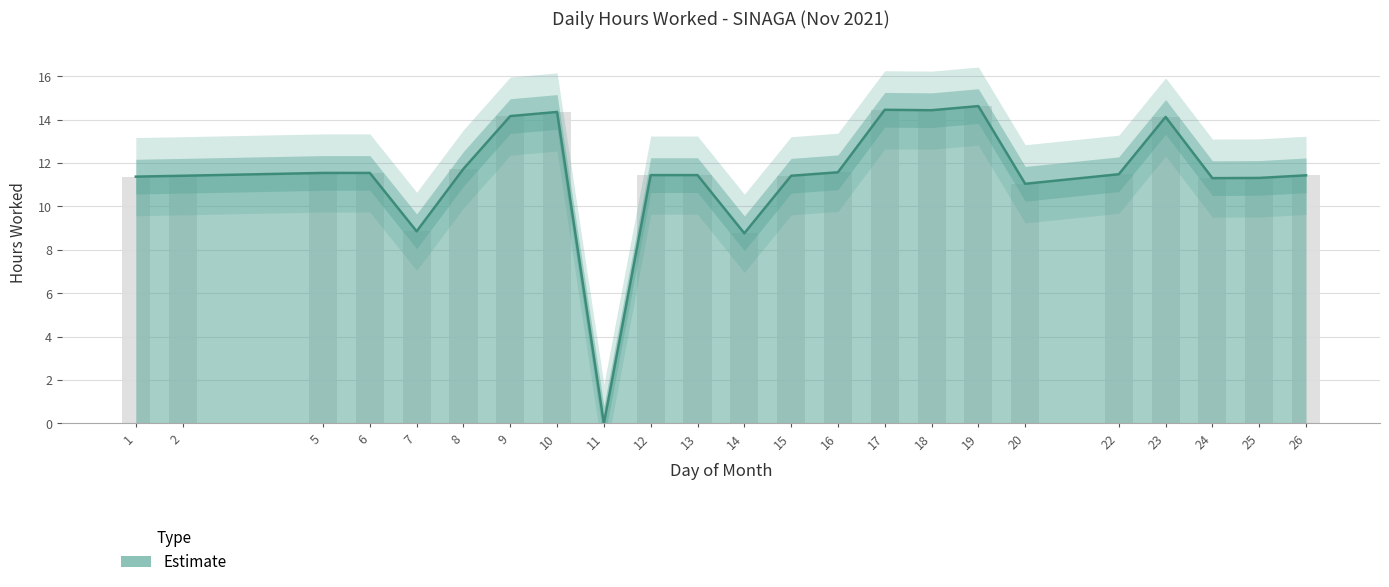

Is it true that the value at 19 is 14.6?

True